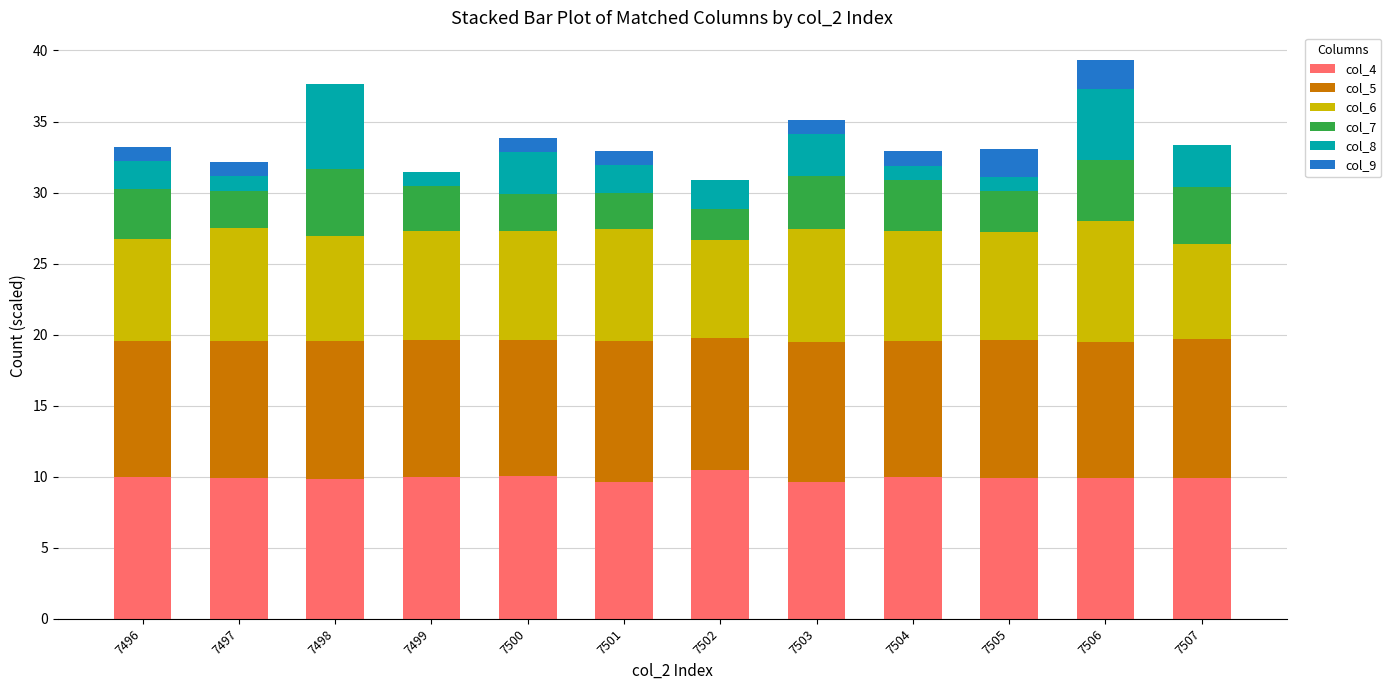

What are all the series names shown in the legend?

col_4, col_5, col_6, col_7, col_8, col_9